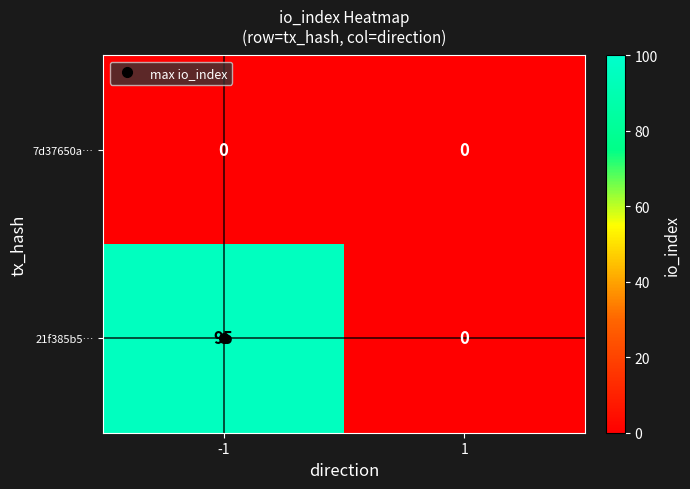

Between -1 and 1, which series saw the biggest shift?

21f385b5…